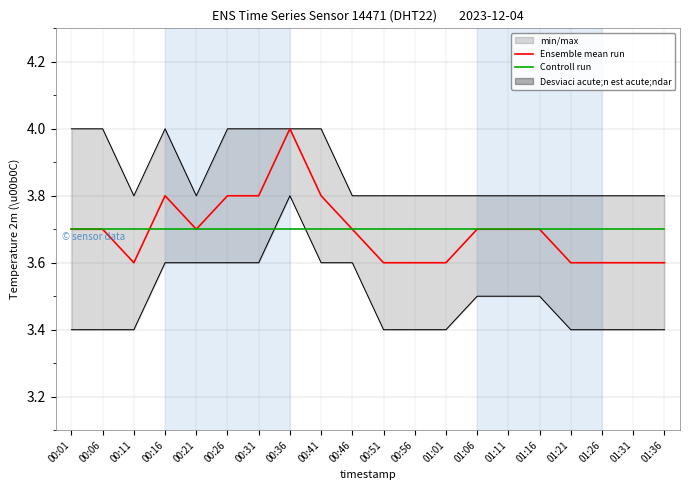

Reading left to right, extract all data points from this chart.

Ensemble mean run: 00:01=3.7	00:06=3.7	00:11=3.6	00:16=3.8	00:21=3.7	00:26=3.8	00:31=3.8	00:36=4.0	00:41=3.8	00:46=3.7	00:51=3.6	00:56=3.6	01:01=3.6	01:06=3.7	01:11=3.7	01:16=3.7	01:21=3.6	01:26=3.6	01:31=3.6	01:36=3.6
Controll run: 00:01=3.7	00:06=3.7	00:11=3.7	00:16=3.7	00:21=3.7	00:26=3.7	00:31=3.7	00:36=3.7	00:41=3.7	00:46=3.7	00:51=3.7	00:56=3.7	01:01=3.7	01:06=3.7	01:11=3.7	01:16=3.7	01:21=3.7	01:26=3.7	01:31=3.7	01:36=3.7